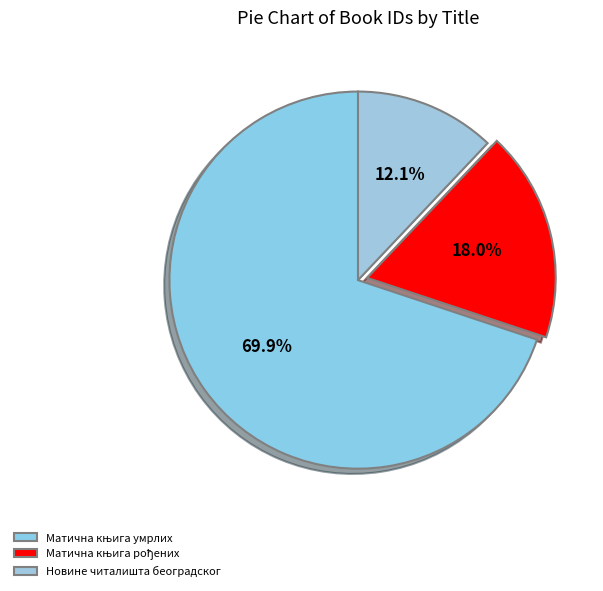

Count the number of slices in the pie.

3